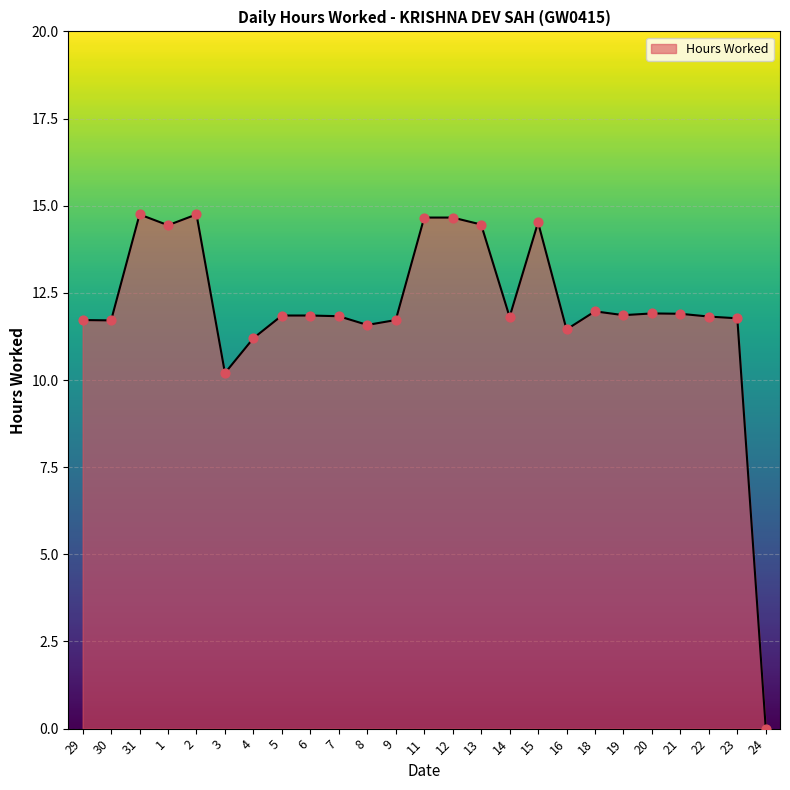

Which has a higher value, 2 or 13?

2